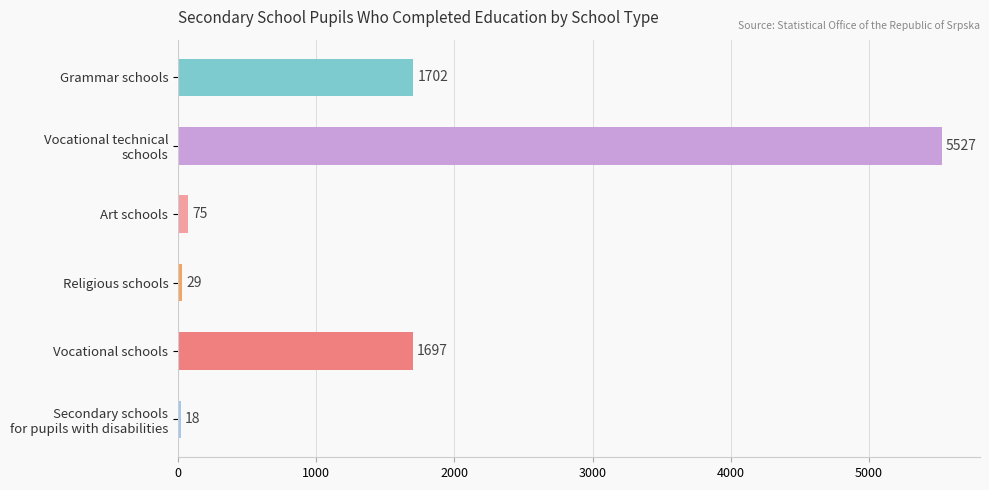

Reading top to bottom, what are all the values shown in this chart?

1702	5527	75	29	1697	18